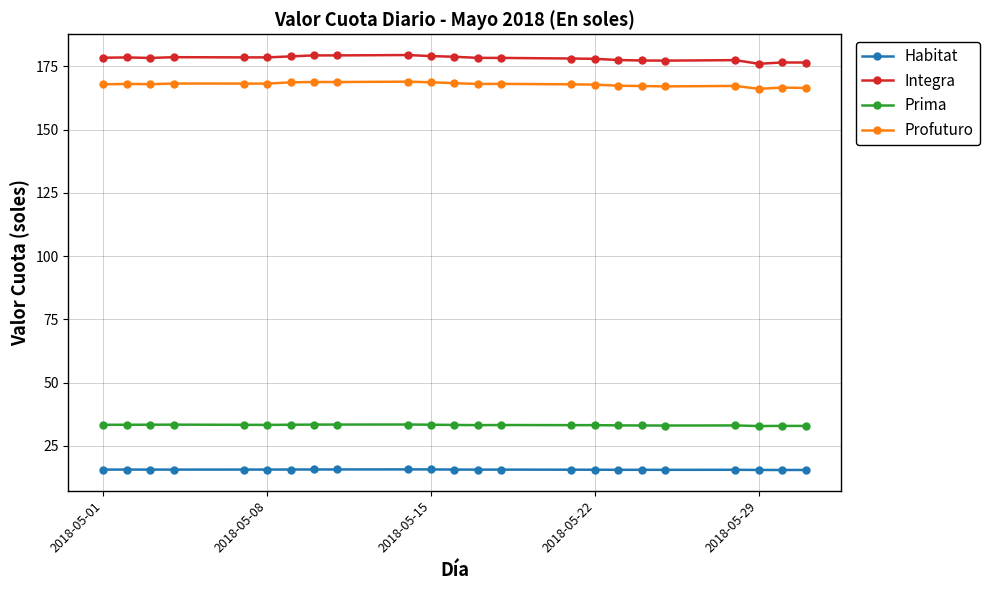

What is the minimum value for Prima?

32.9